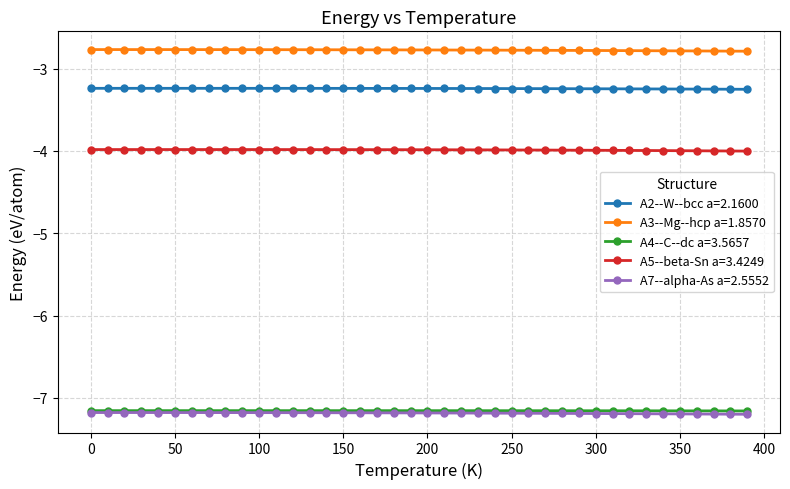

True or false: A7--alpha-As a=2.5552 and A2--W--bcc a=2.1600 cross at least once.

False